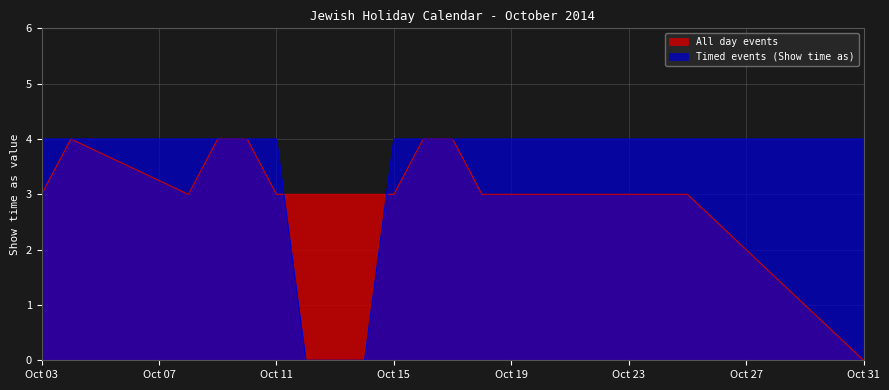

What position from the right is 10/14/2014?

8